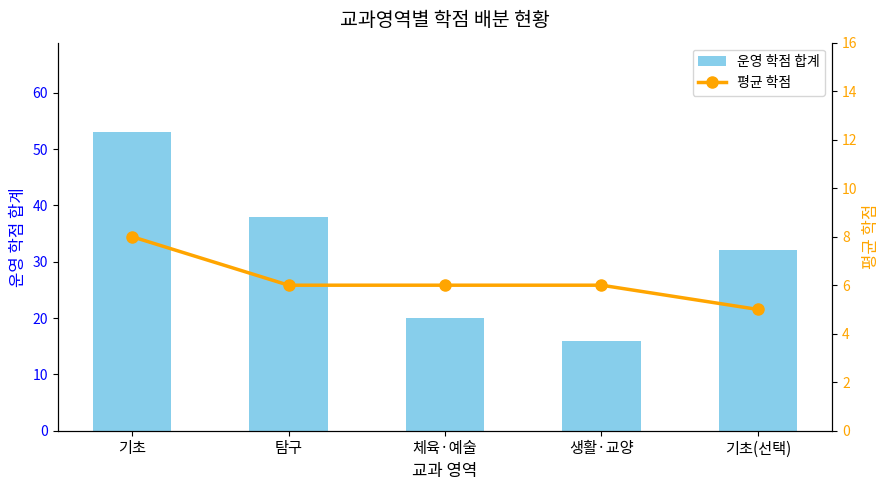

What is the average value of the 운영 학점 합계 series?

32